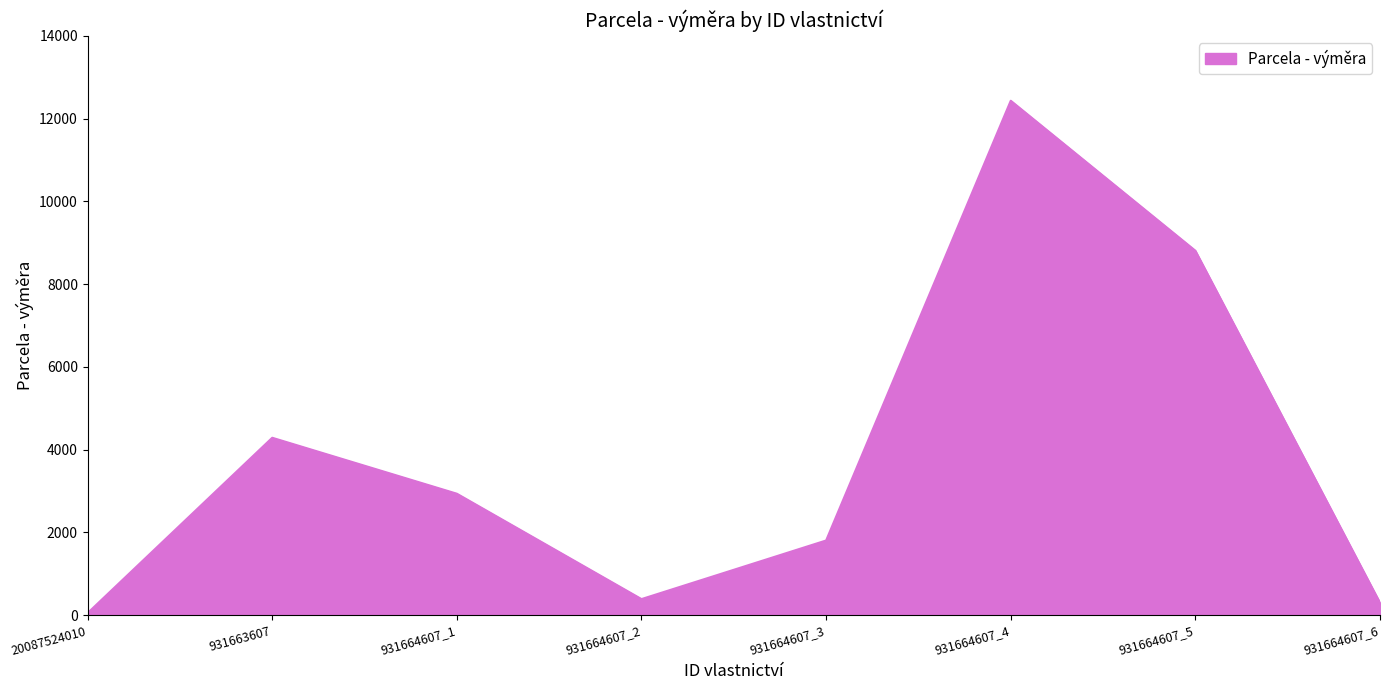

The chart shows a value of 4289 at 931663607. True or false?

True